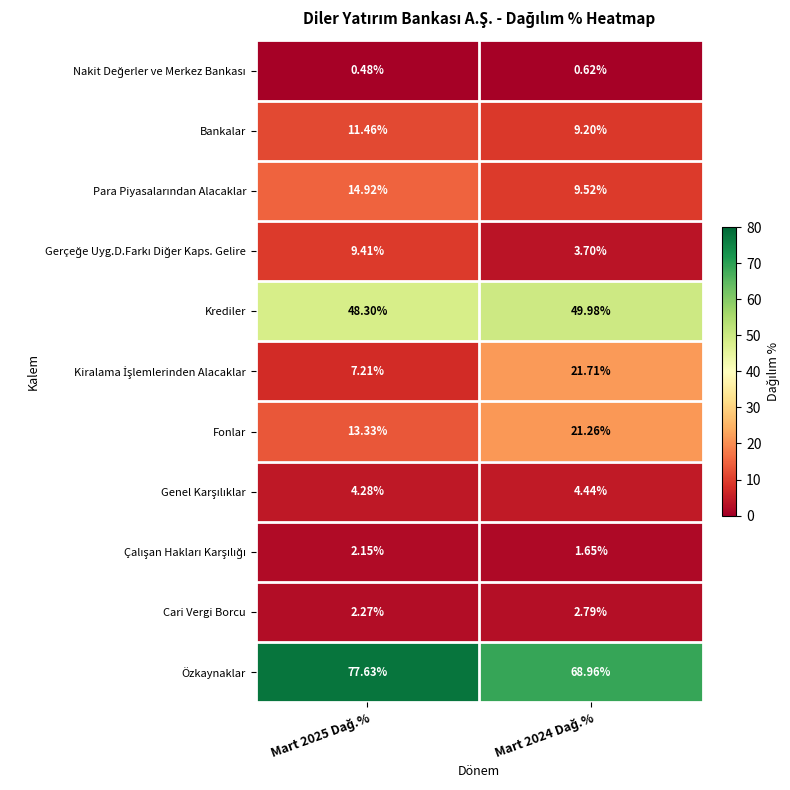

Which series has the largest total across all categories?

Özkaynaklar